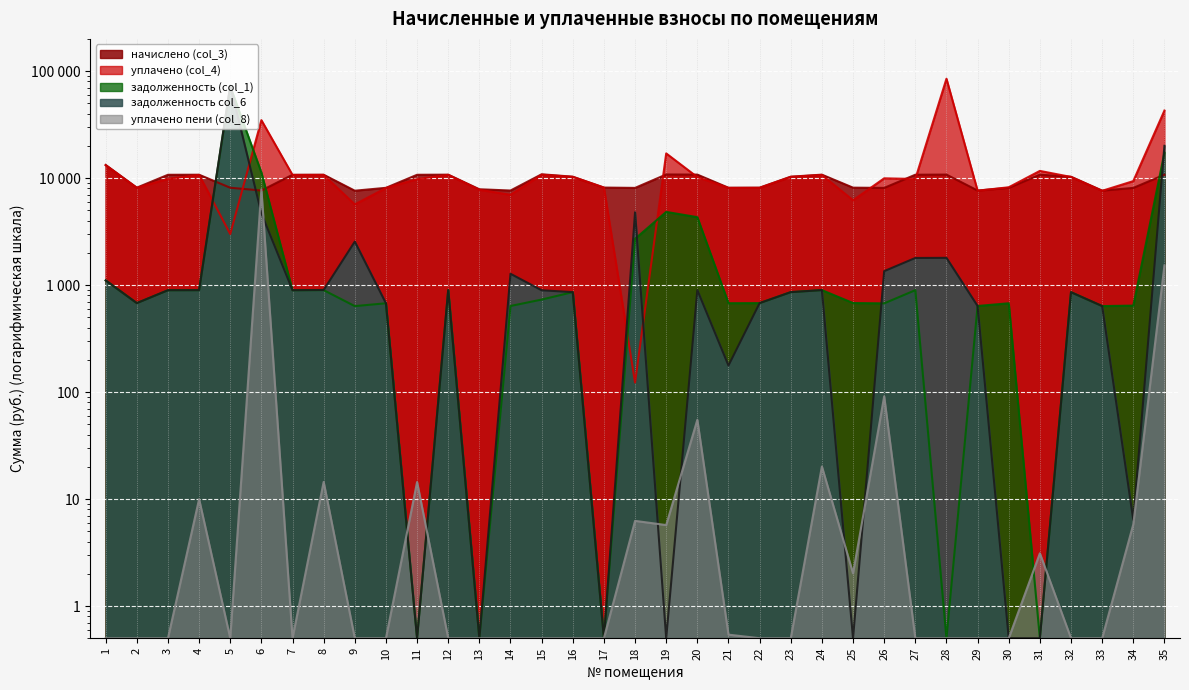

Where does the начислено (col_3) series first go above 10290?

1